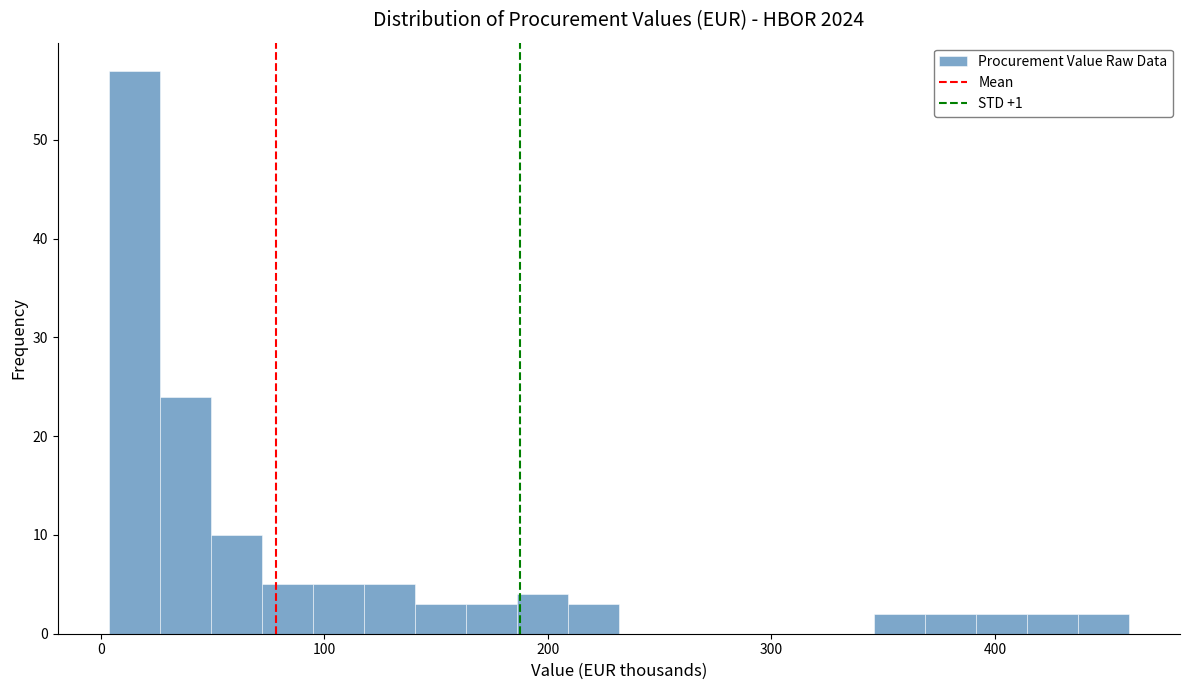

Read against the x-axis, roughly where is the centre of the tallest bar?

10